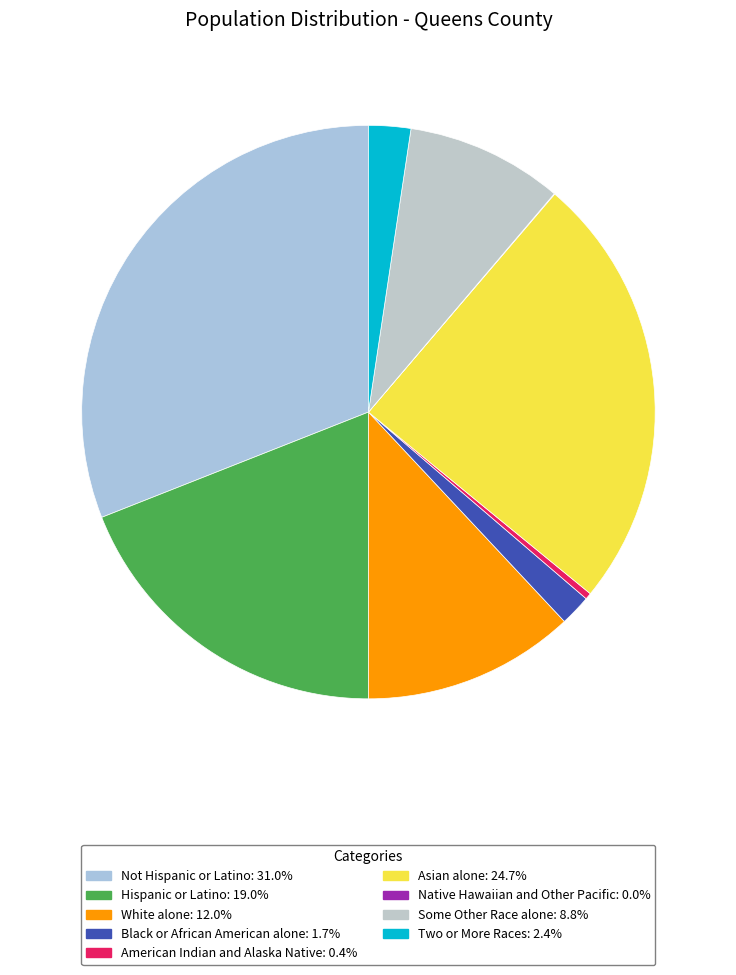

Is Not Hispanic or Latino the majority of the pie?

No